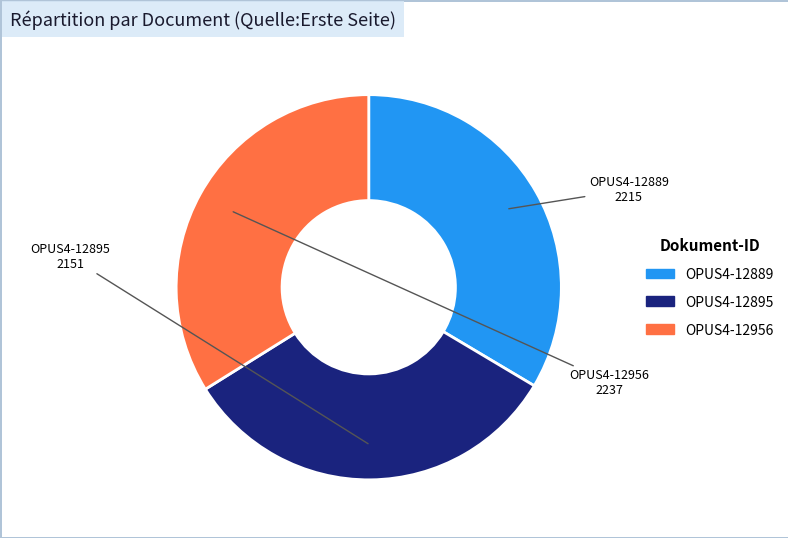

Does OPUS4-12956 represent more than half of the total?

No